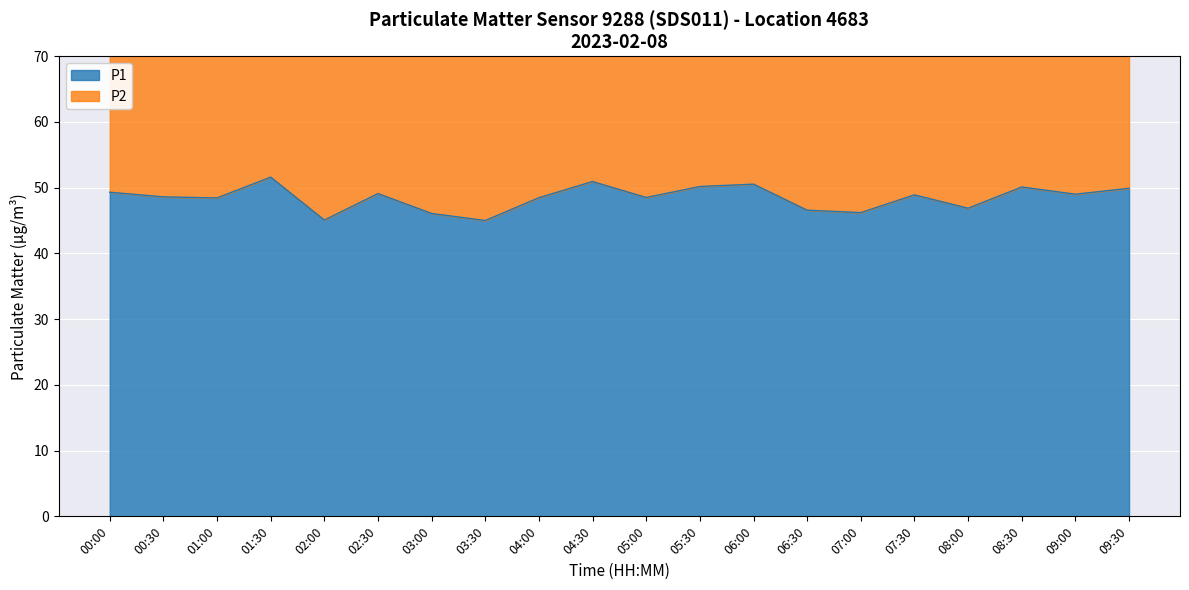

Rank the categories by value from highest to lowest.

01:30, 04:30, 06:00, 05:30, 08:30, 09:30, 00:00, 02:30, 09:00, 07:30, 00:30, 05:00, 04:00, 01:00, 08:00, 06:30, 07:00, 03:00, 02:00, 03:30